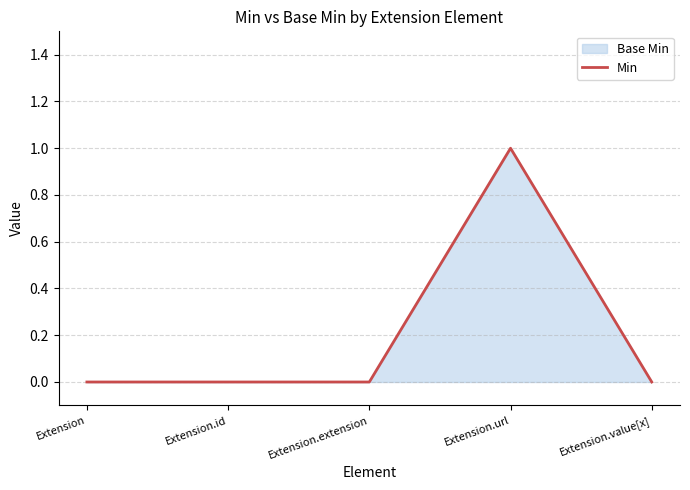

What position from the right is Extension.extension?

3